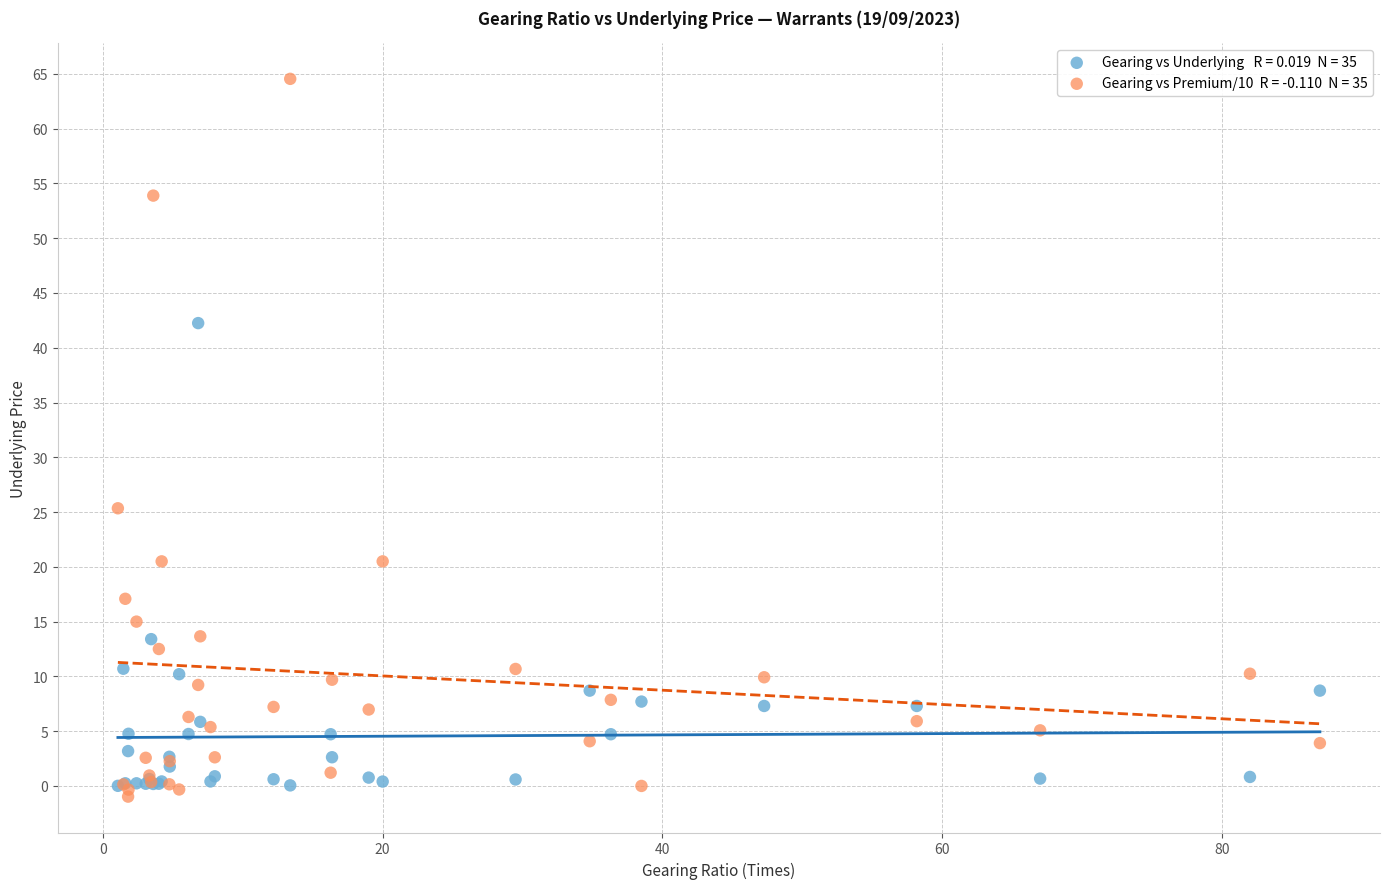

Across all series, what Y value is closest to 31?

25.3